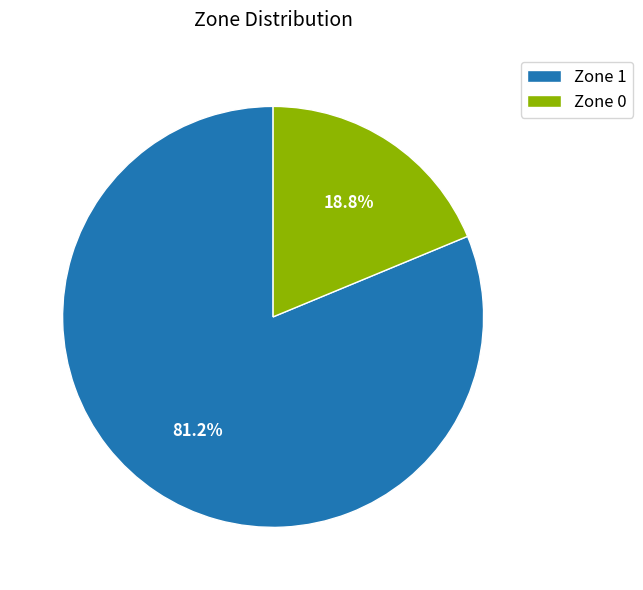

Does any single category account for the majority?

Yes